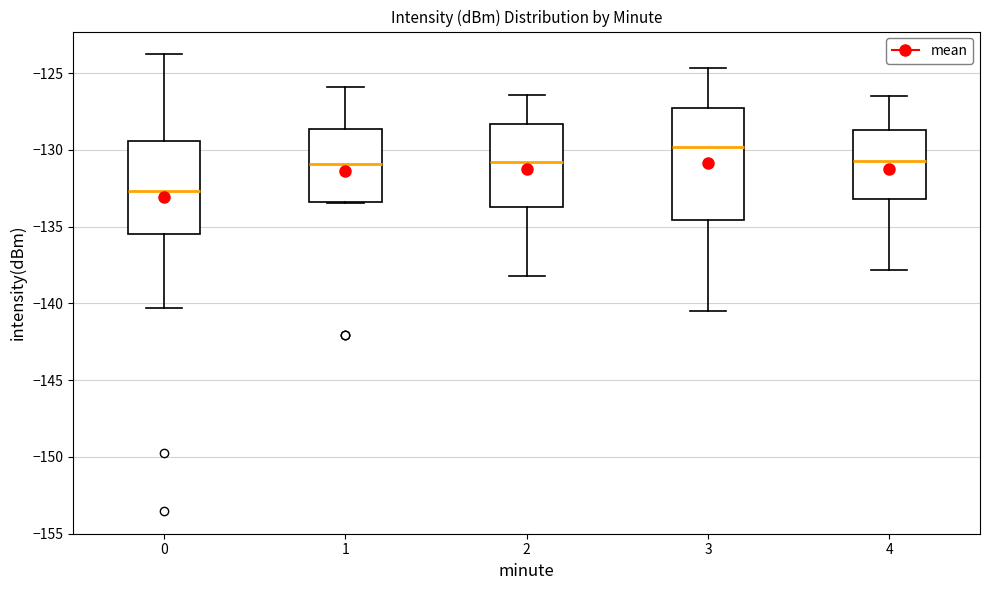

Which box is the tallest, from its lower edge to its upper edge?

3